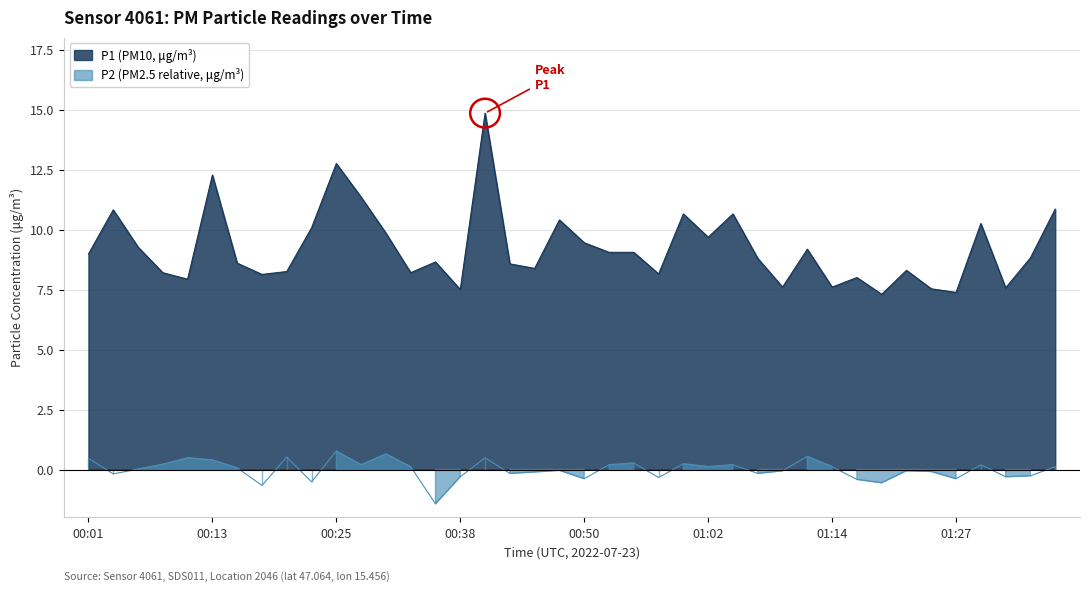

Where is P2 nearest to the value 0?

00:06